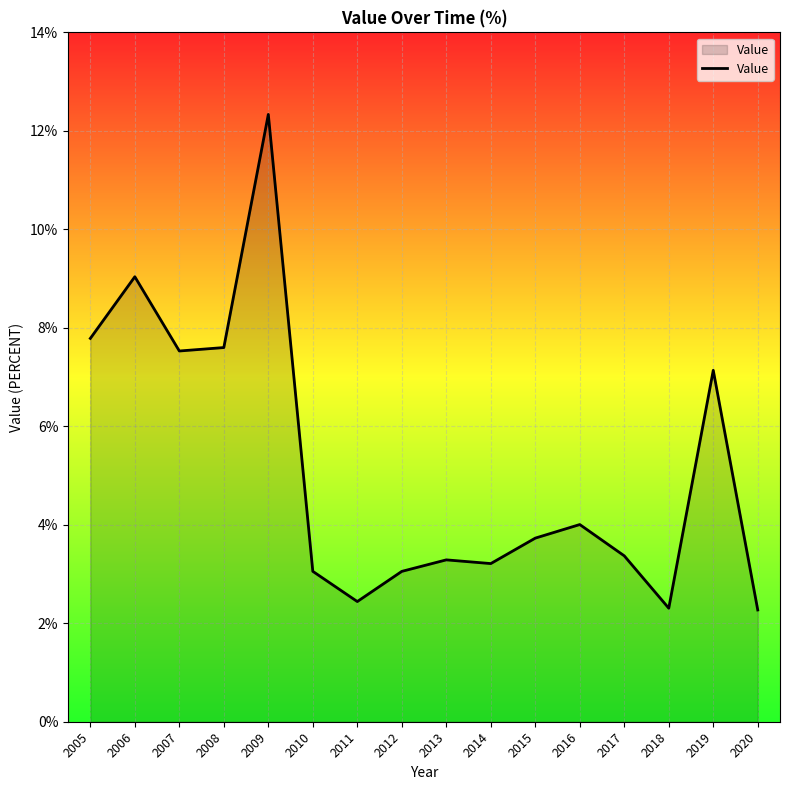

The value at 2007 is 7.5. True or false?

True